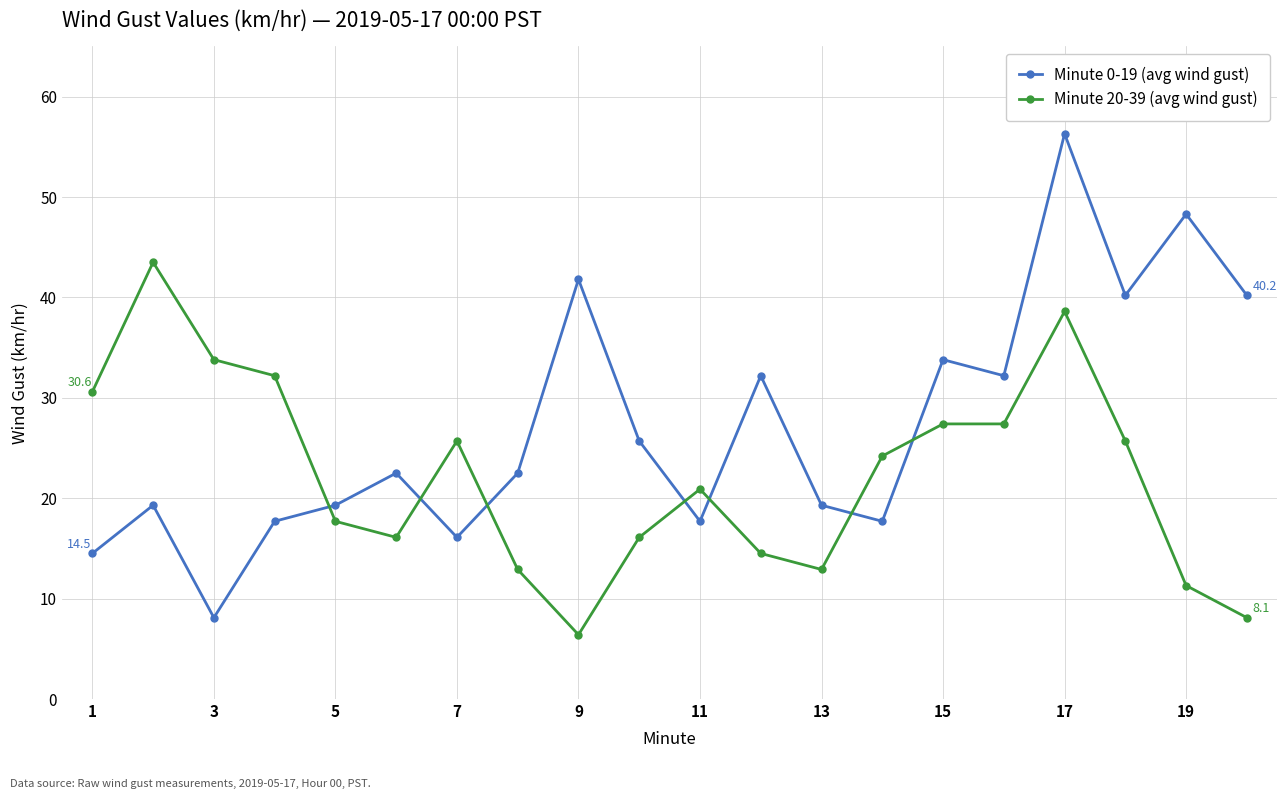

What is the highest value of the Minute 0-19 (avg wind gust) series?

56.3